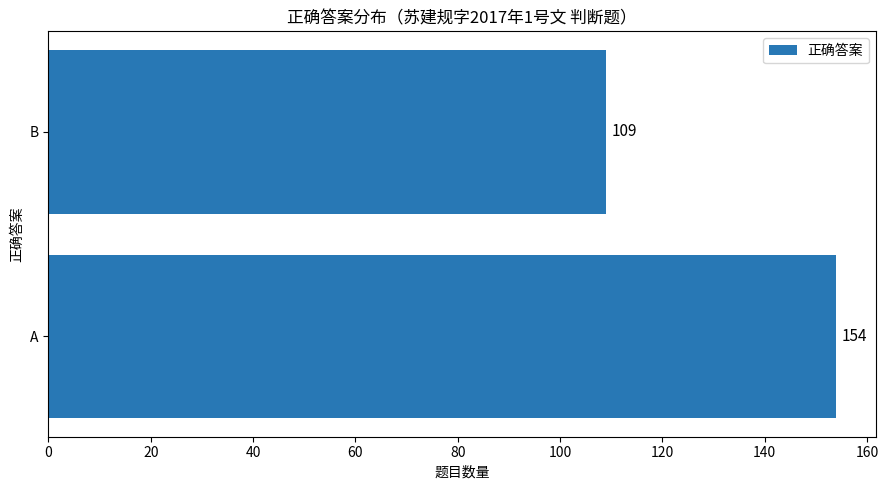

Reading top to bottom, extract all data points from this chart.

B=109	A=154